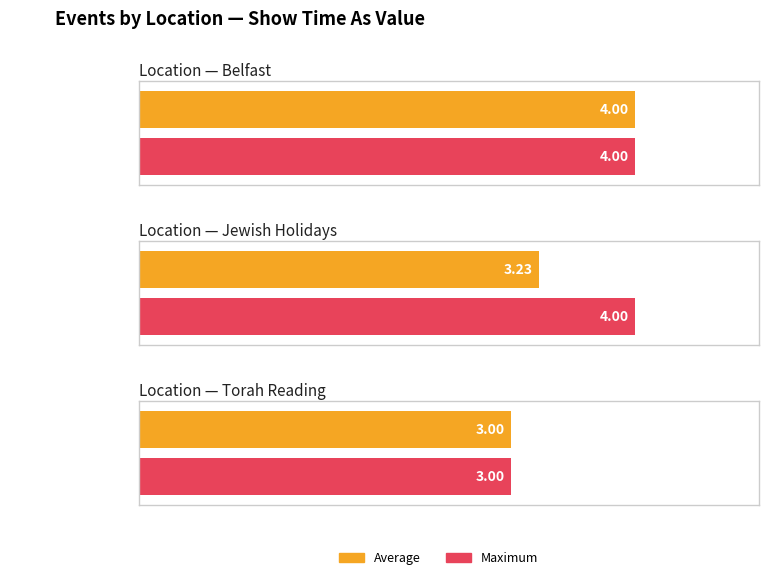

The Maximum series shows 5.8 at Belfast. True or false?

False